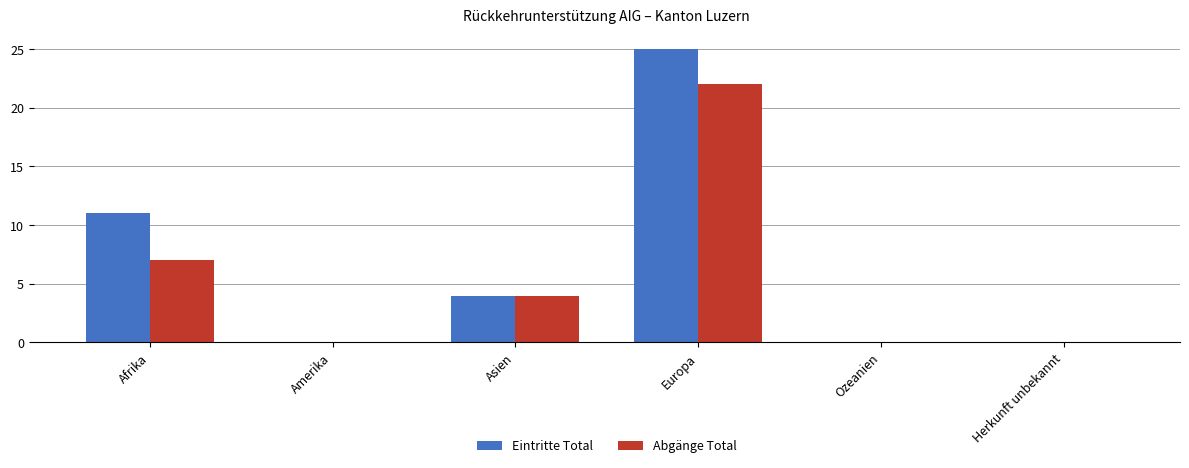

What is the sum of all Eintritte Total values?

40